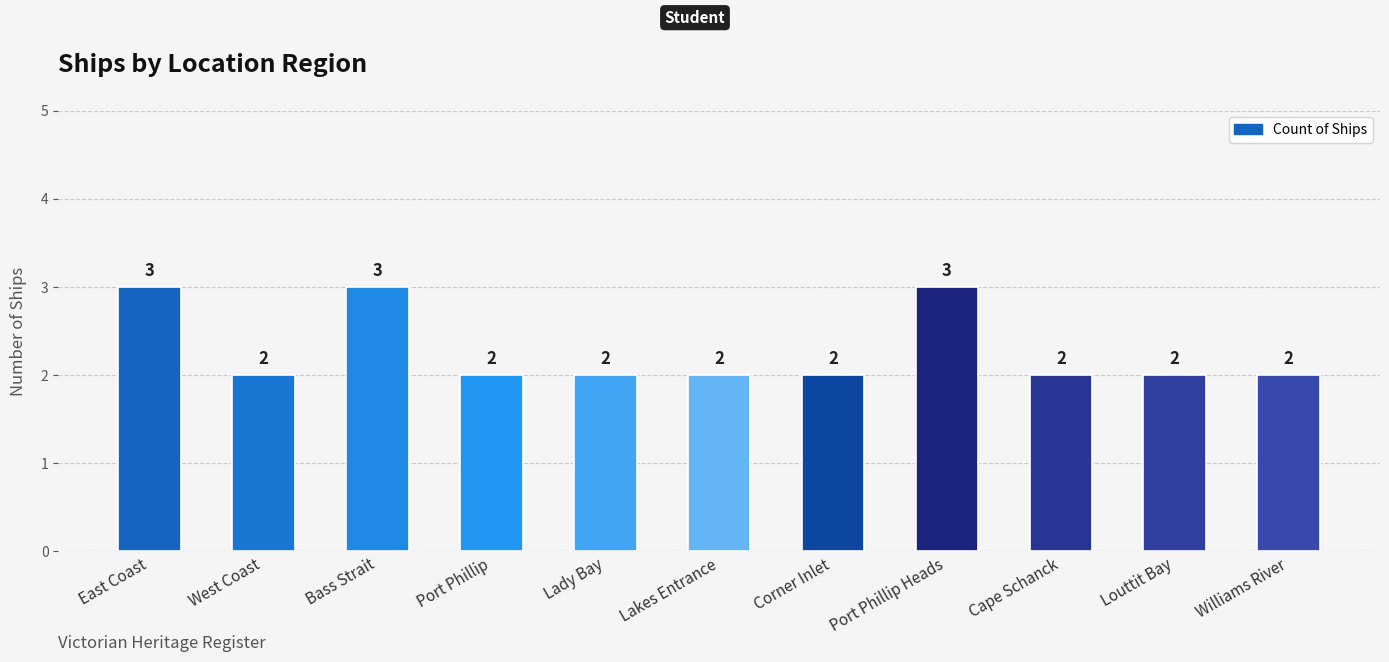

What is the maximum value shown in the chart?

3